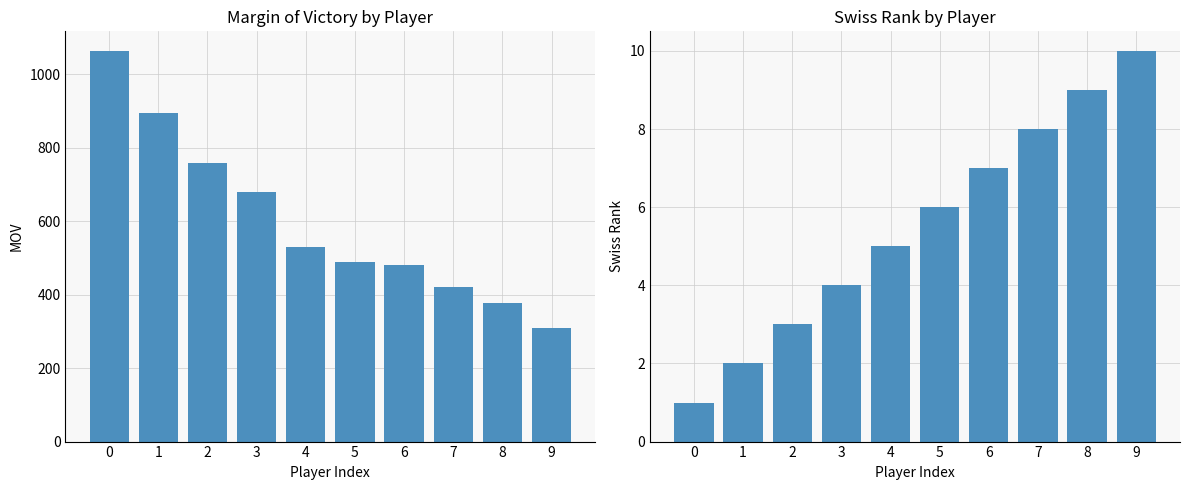

How many values in the mov series are below 529?

5